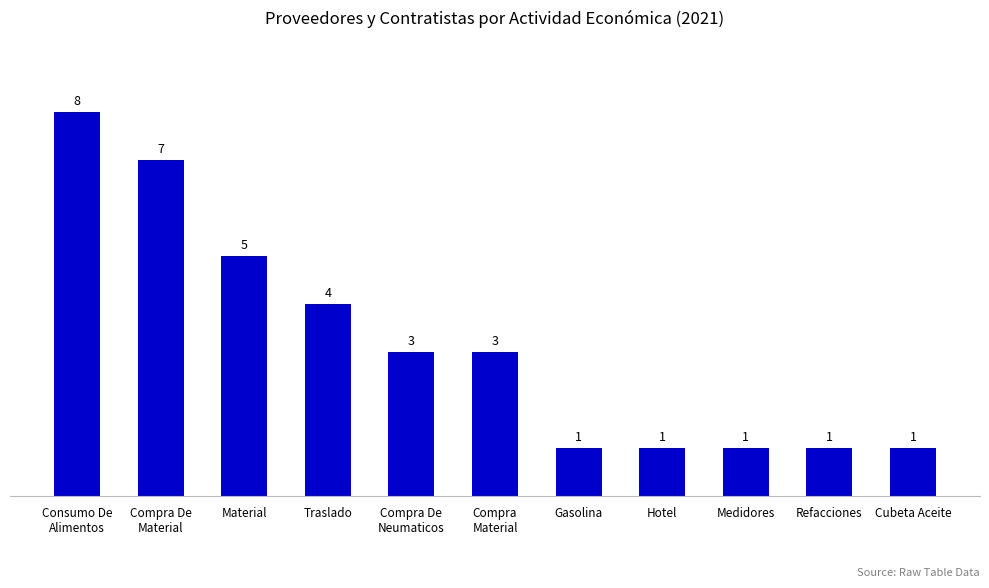

What is the maximum value shown in the chart?

8